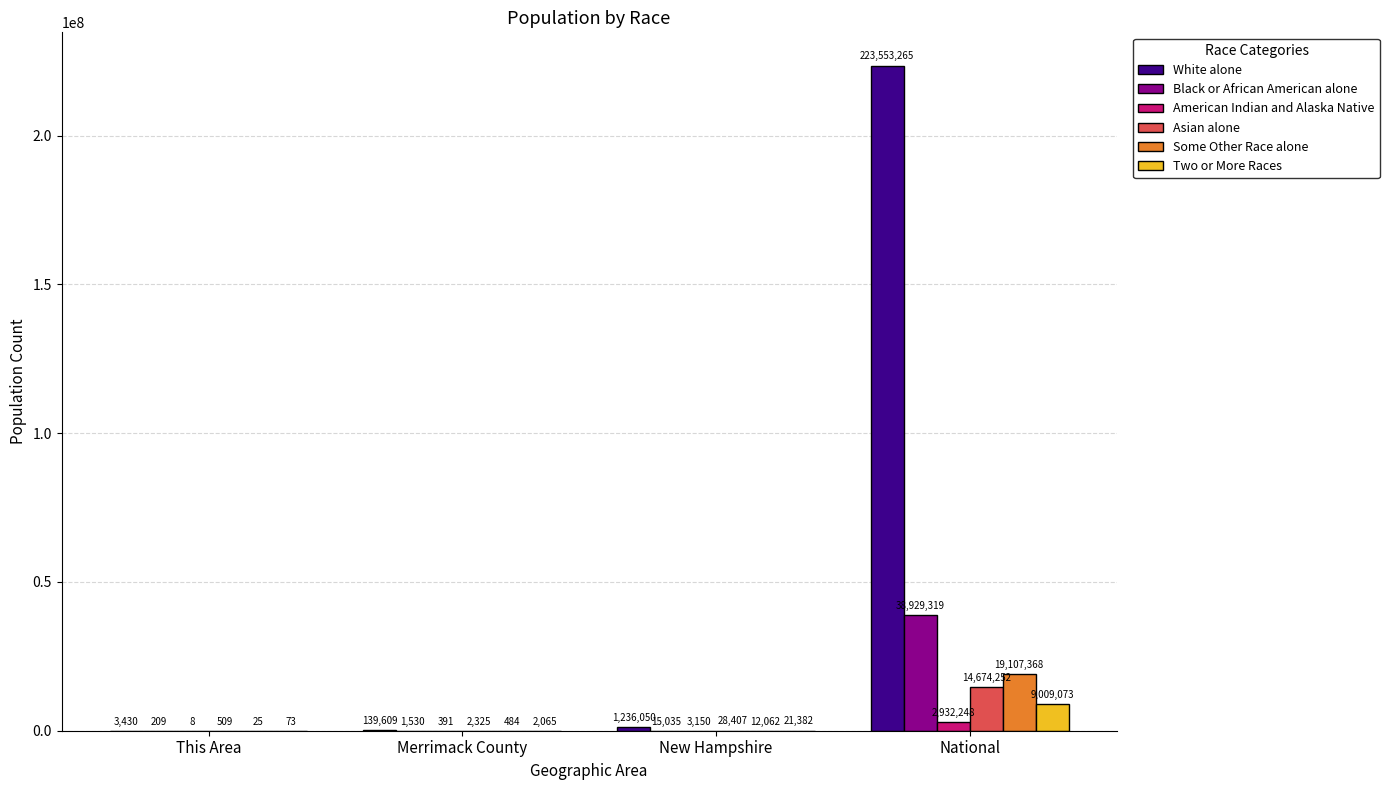

What is the highest value of the Two or More Races series?

9009073